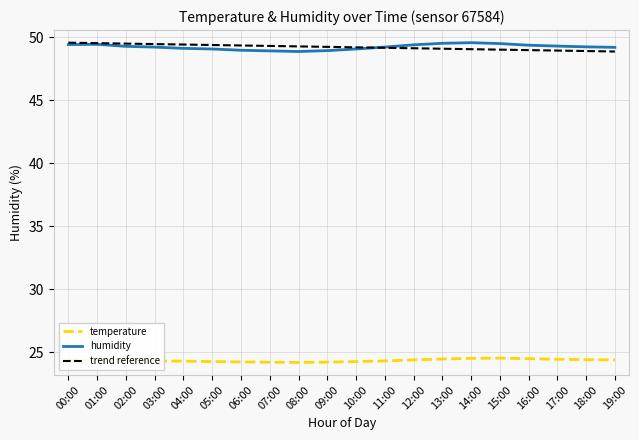

What position from the left is 00:00?

1